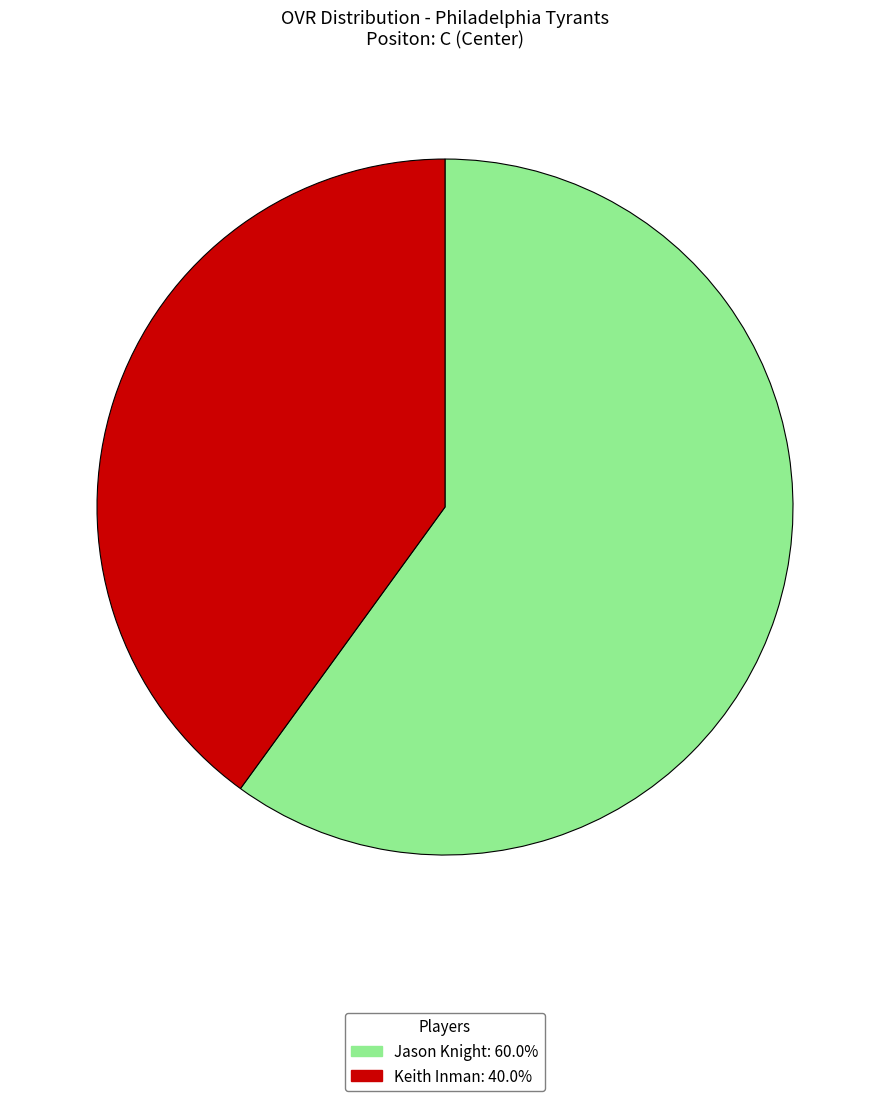

Which has a higher value, Jason Knight or Keith Inman?

Jason Knight